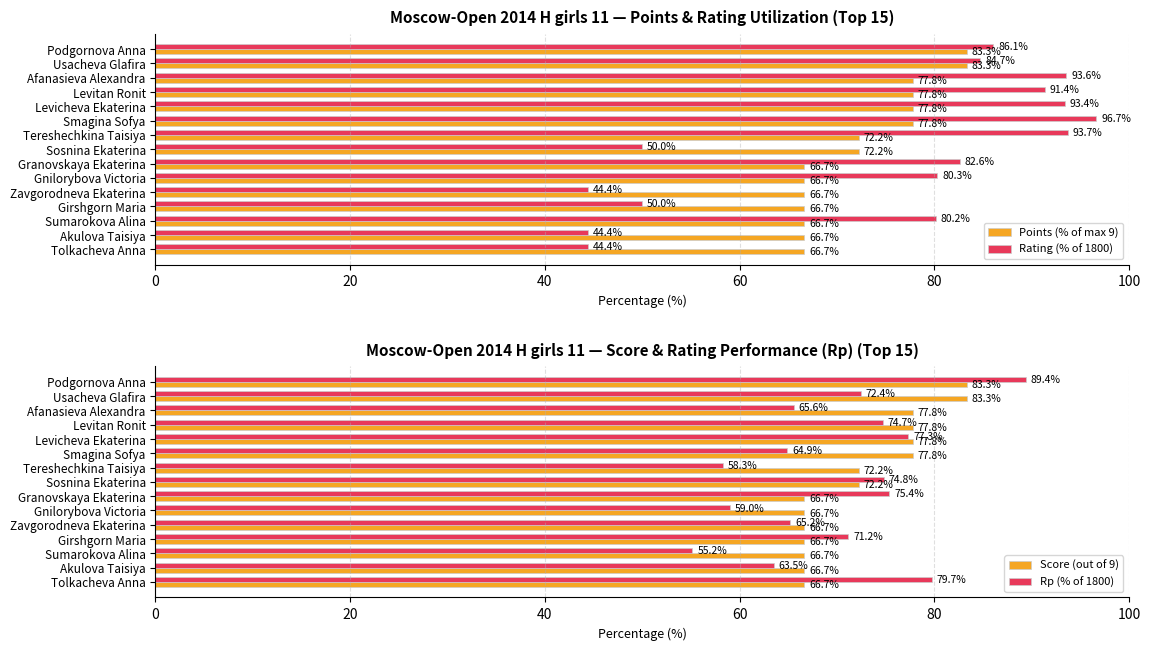

Where is Rating (% of 1800) nearest to the value 70?

Sumarokova Alina